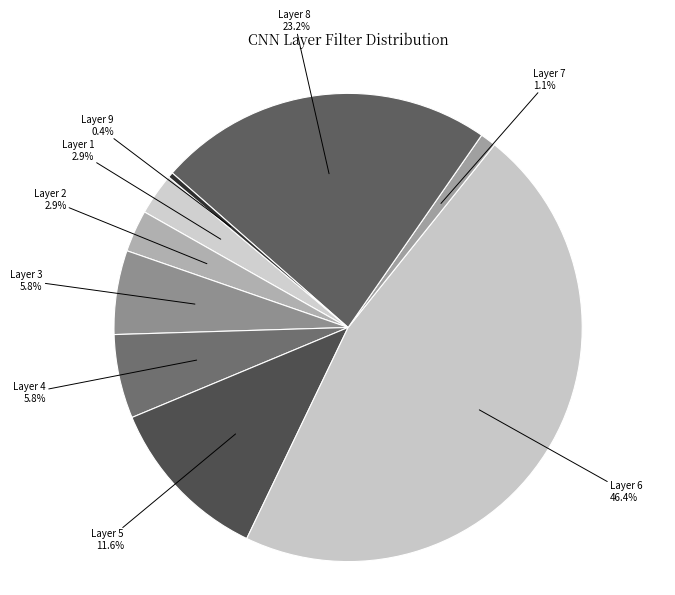

Is there a majority slice in this chart?

No